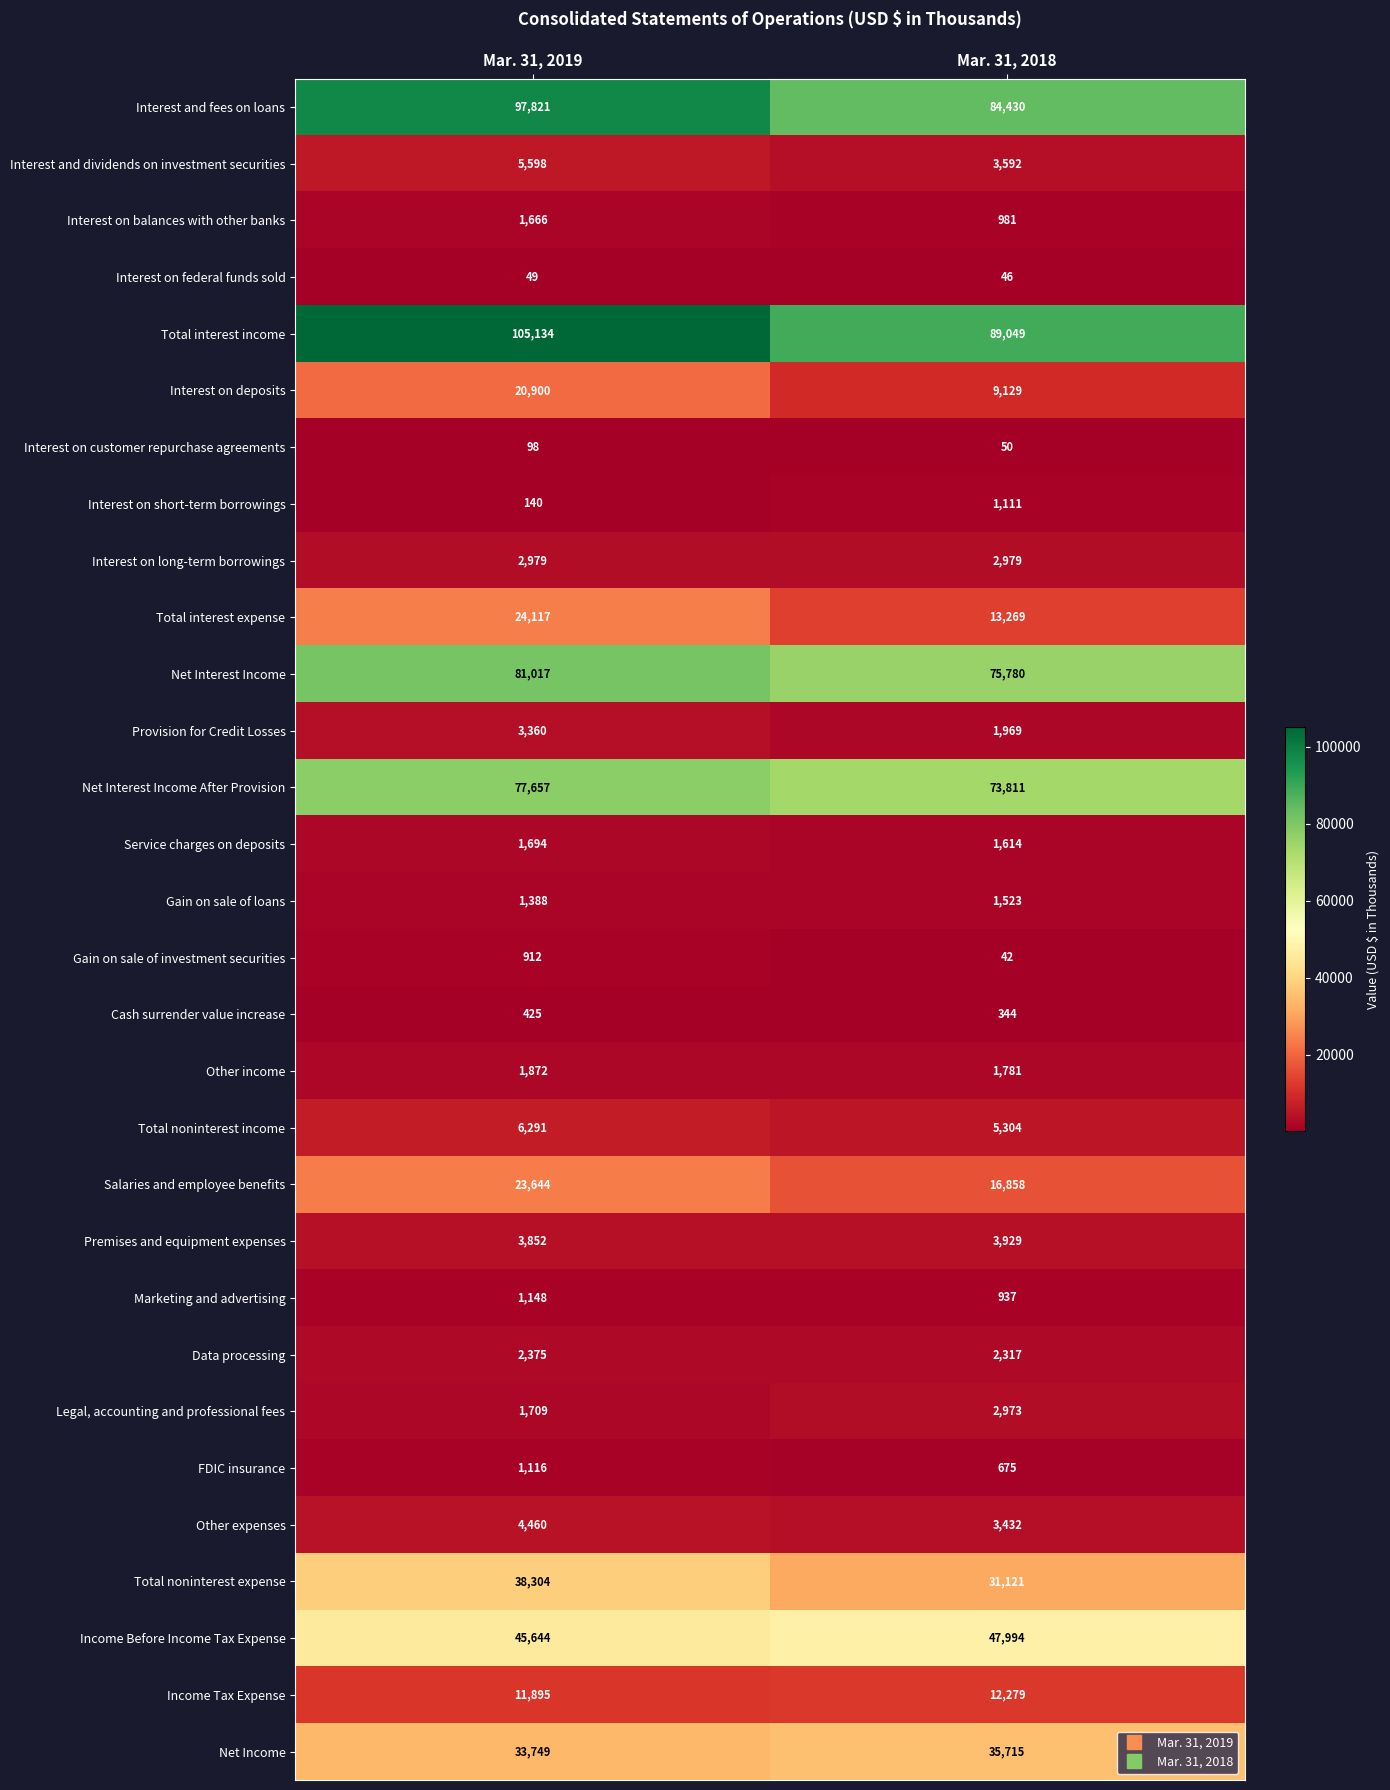

What is the total value across all series at Mar. 31, 2018?

525034